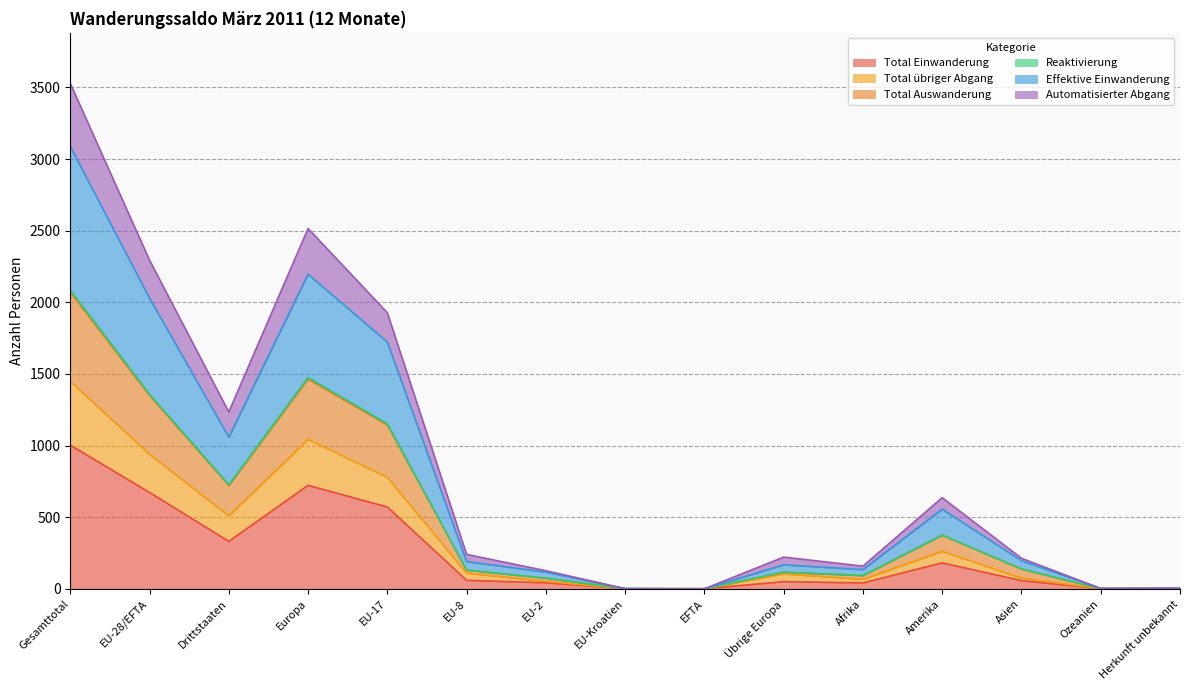

How many positive values does the Total übriger Abgang series have?

13